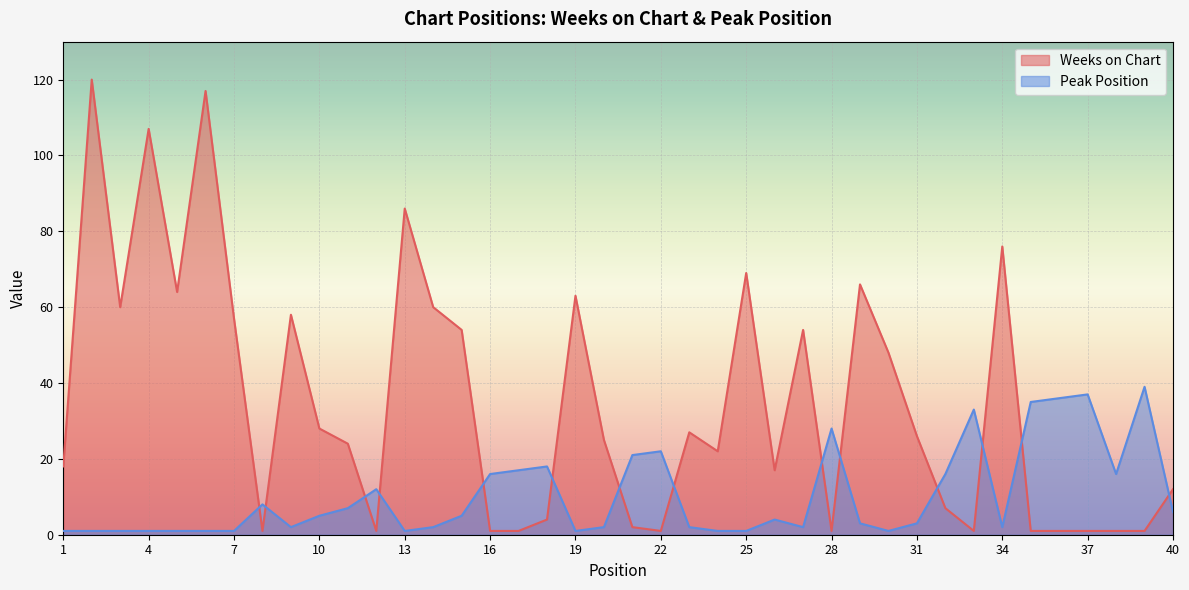

Which series has the widest spread of values?

Weeks on Chart